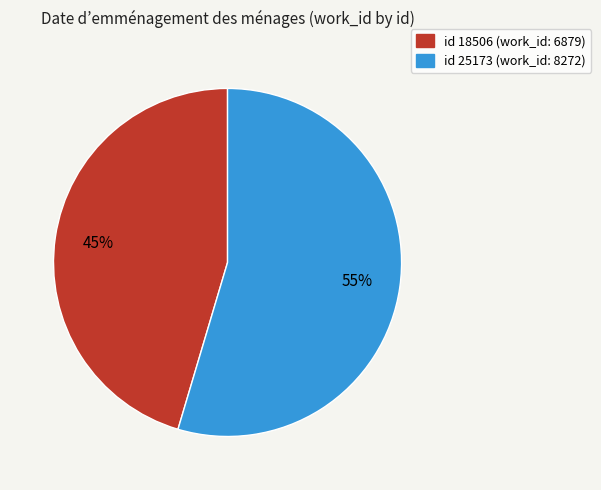

To the nearest percent, what is the average slice percentage?

50%